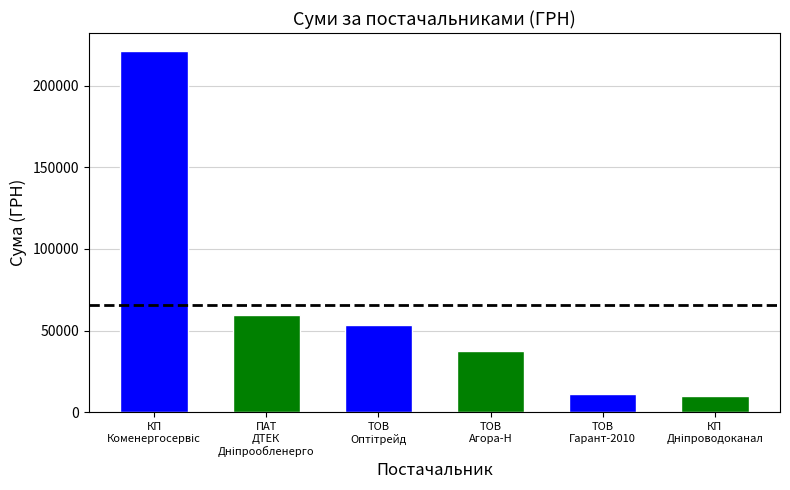

Where is the data nearest to the value 115614?

ПАТ ДТЕК Дніпрообленерго